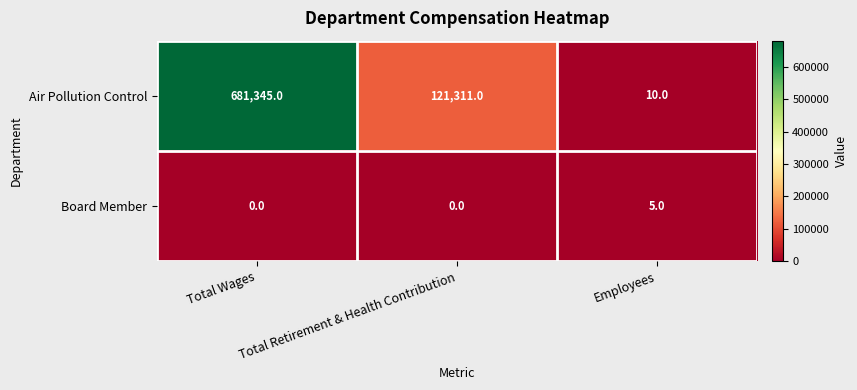

Is it true that Air Pollution Control equals 681345 at Total Wages?

True